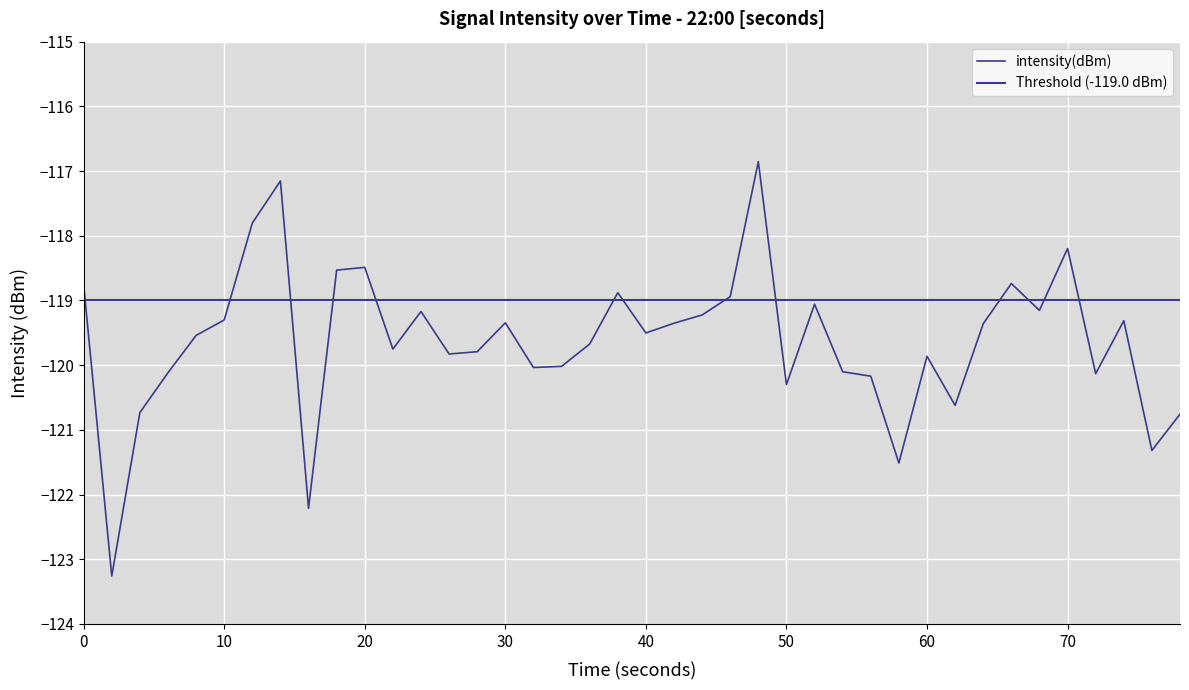

Is this an area chart (filled region under the line)?

No